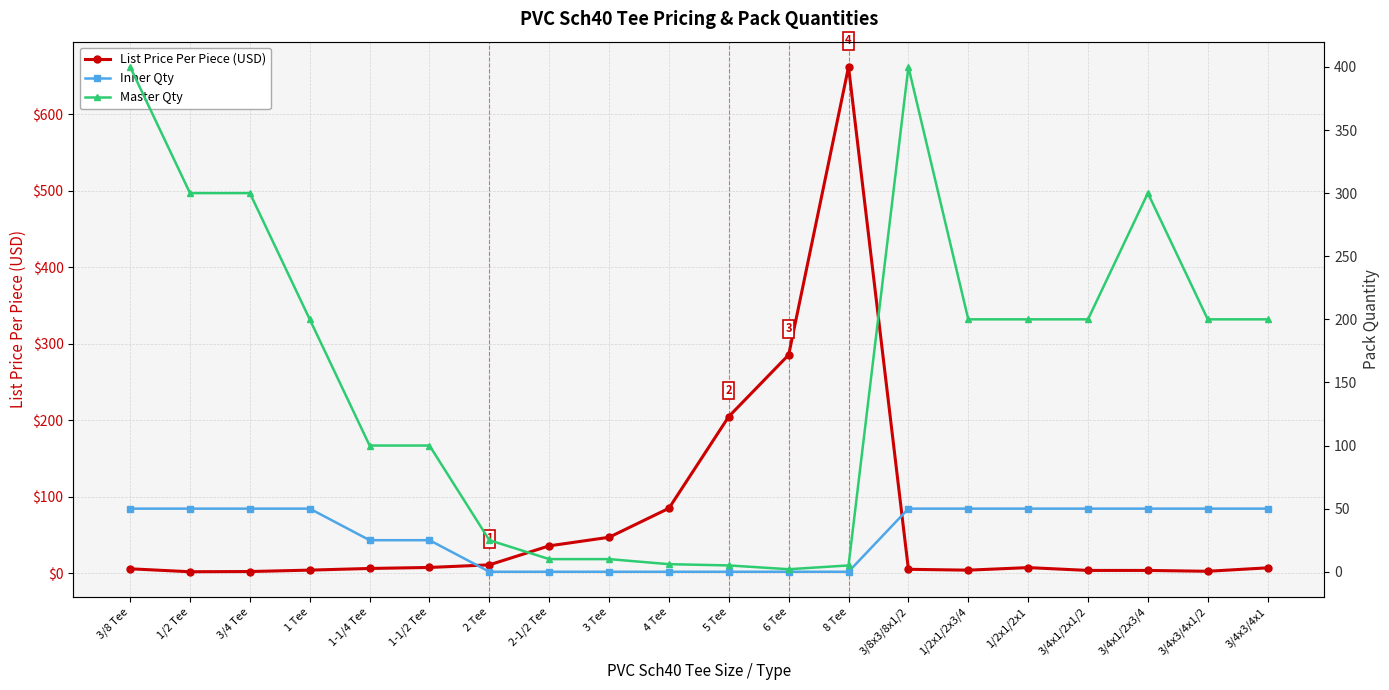

Is it true that List Price Per Piece (USD) equals 3.7 at 3/4 Tee?

False